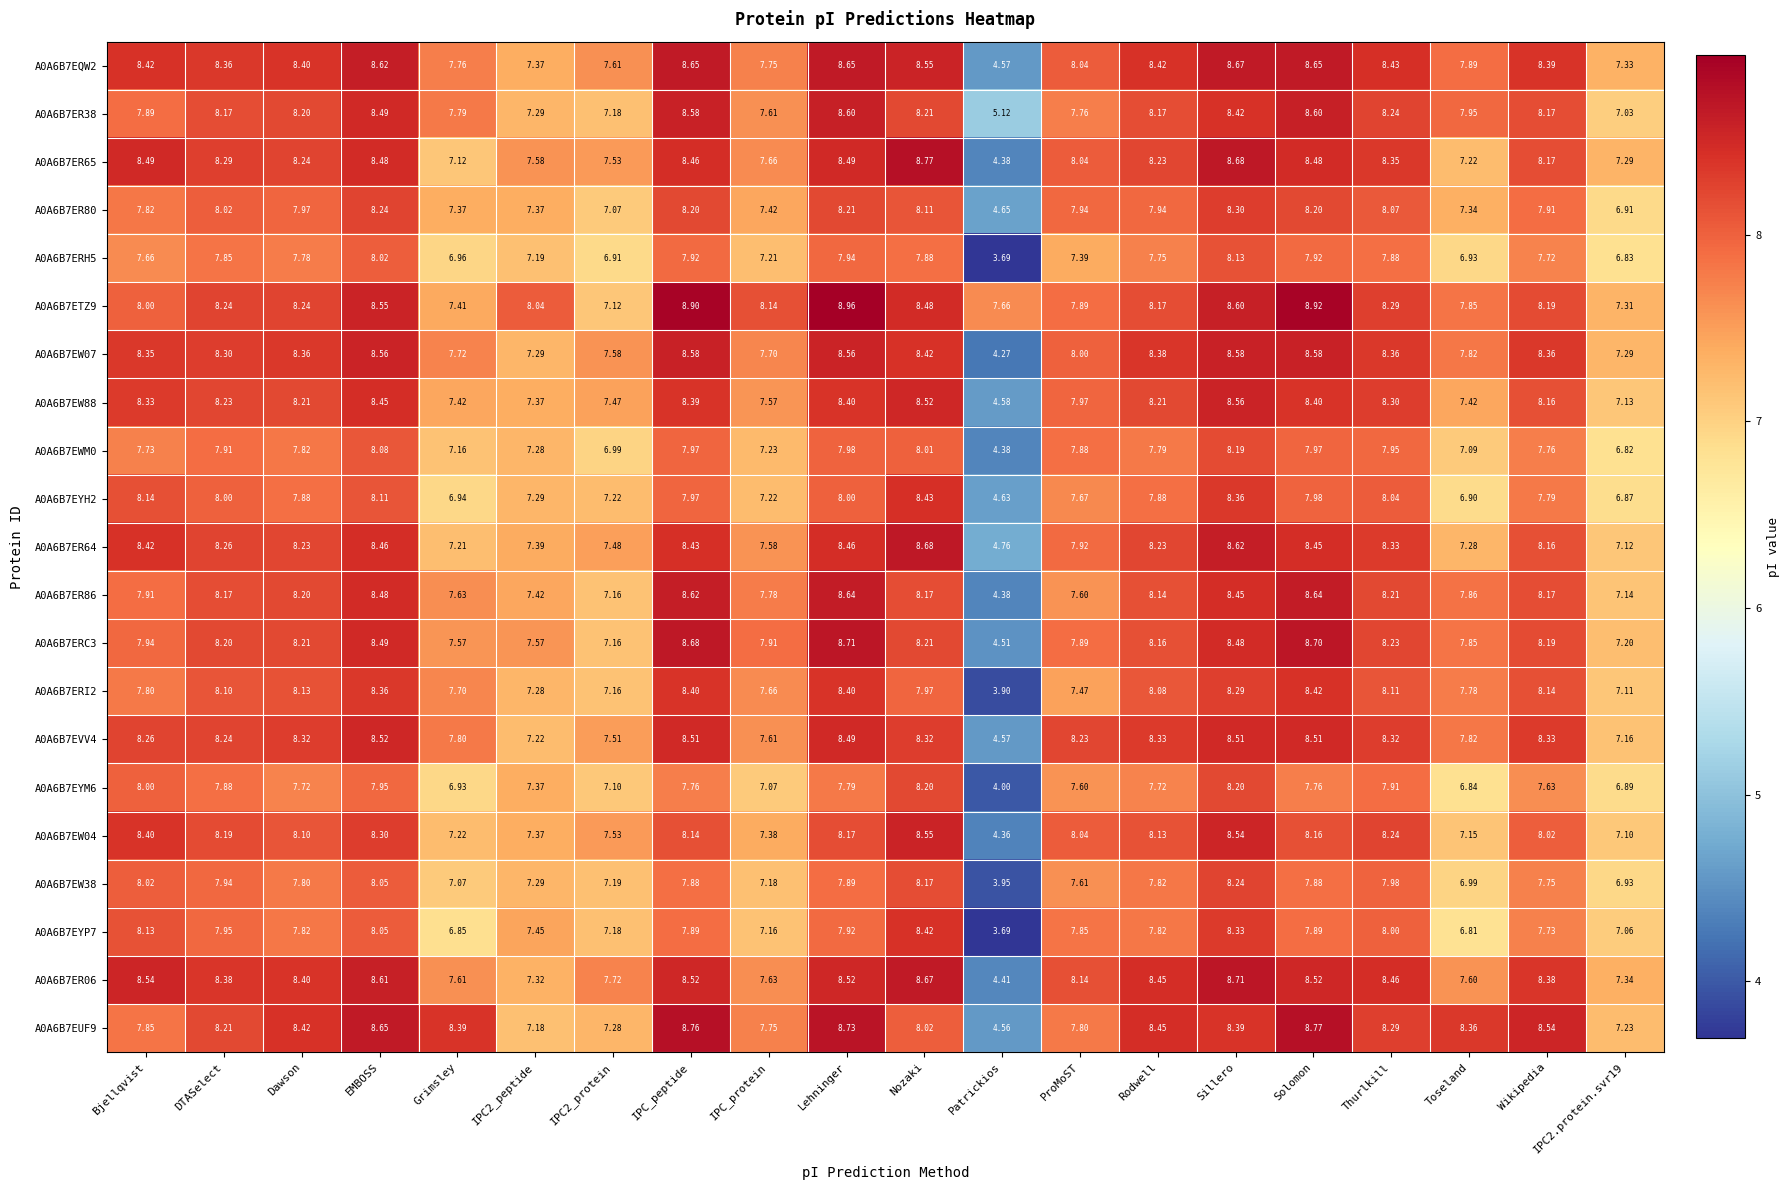

Which category has the lowest value in the A0A6B7EYM6 series?

Patrickios